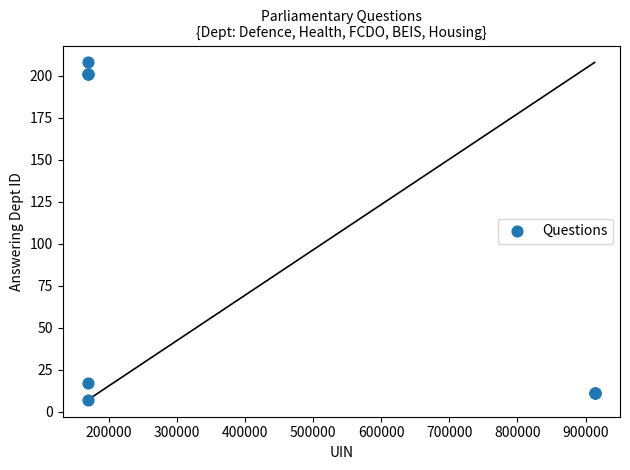

What Y value in the scatter plot is closest to 107?

17